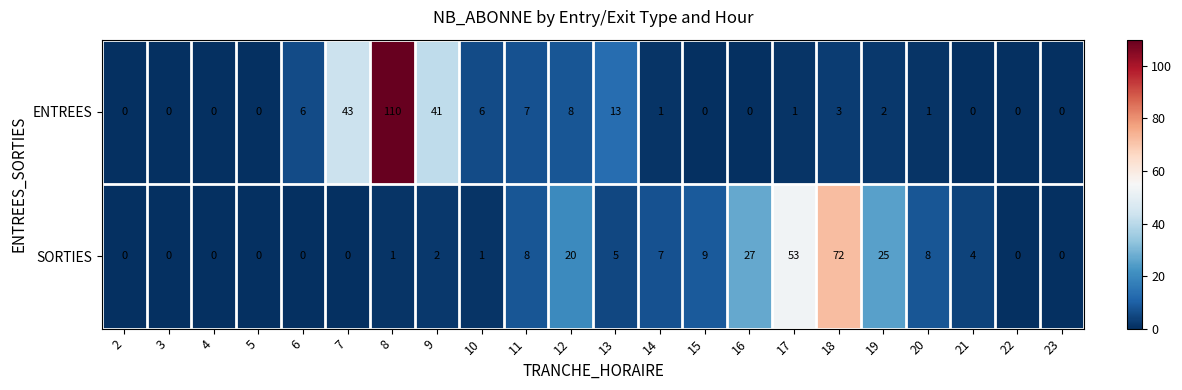

True or false: ENTREES has a value of 0 at 3.

True